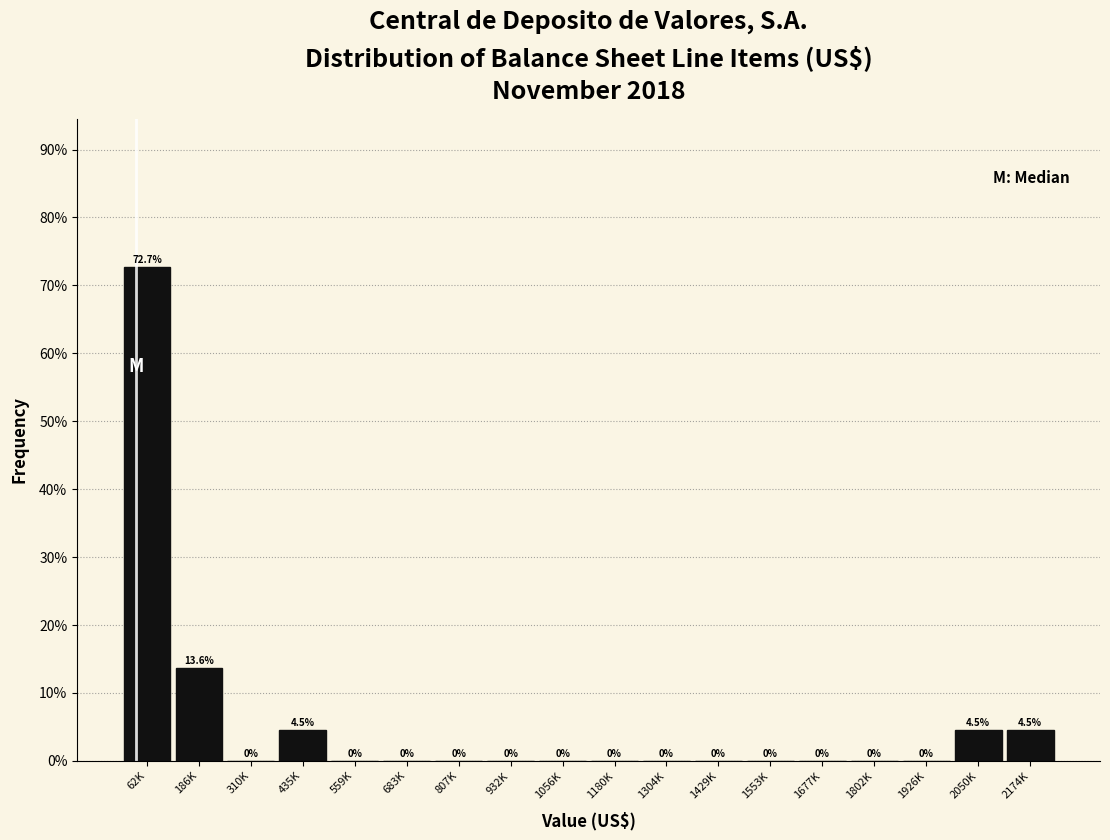

Reading right to left, extract all data points from this chart.

2174K=4.5	2050K=4.5	1926K=0.0	1802K=0.0	1677K=0.0	1553K=0.0	1429K=0.0	1304K=0.0	1180K=0.0	1056K=0.0	932K=0.0	807K=0.0	683K=0.0	559K=0.0	435K=4.5	310K=0.0	186K=13.6	62K=72.7